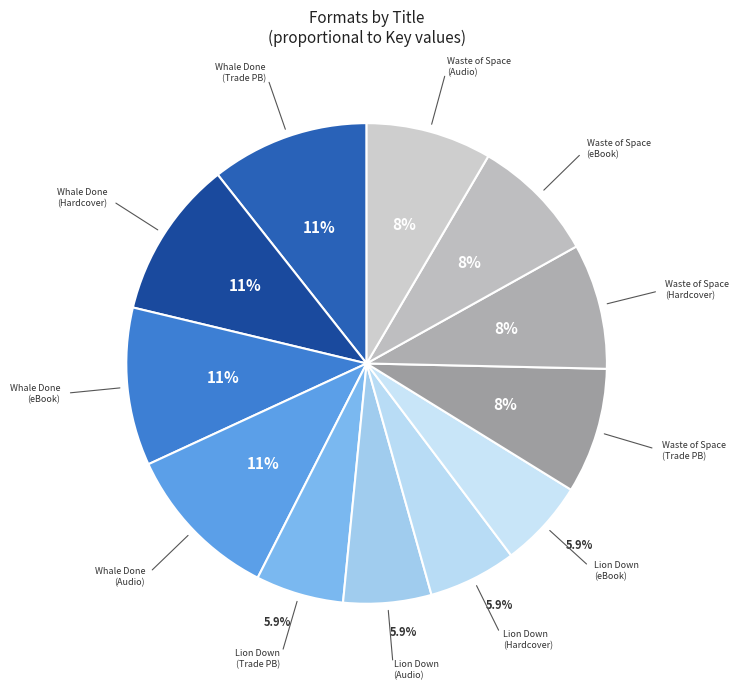

Count the number of slices in the pie.

12